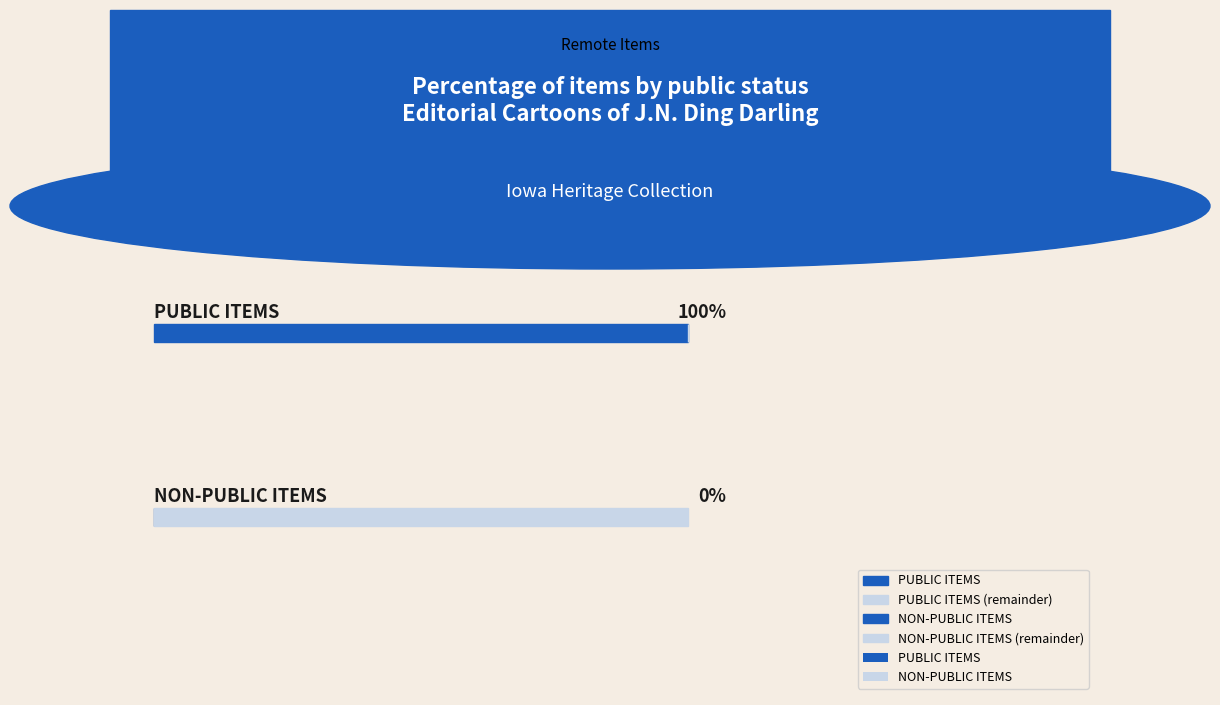

Which series has the largest total across all categories?

public